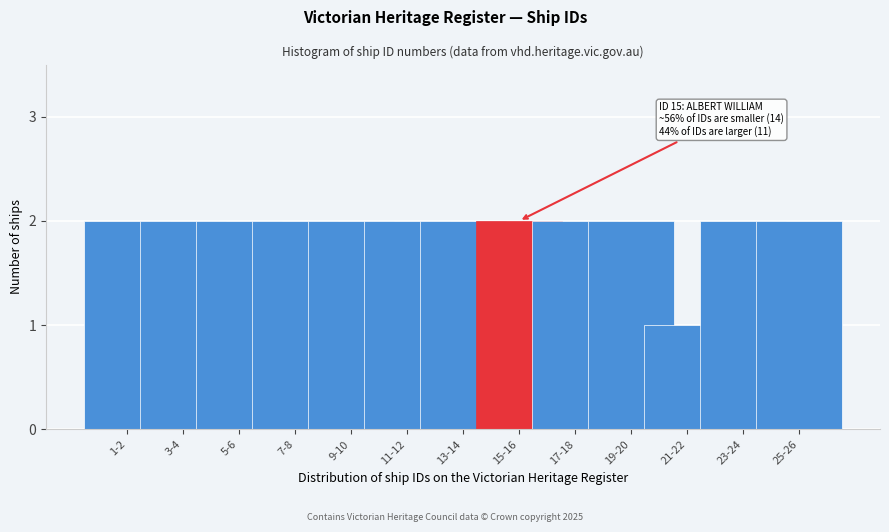

Reading left to right, transcribe all the data shown in this chart.

2	2	2	2	2	2	2	2	2	2	1	2	2